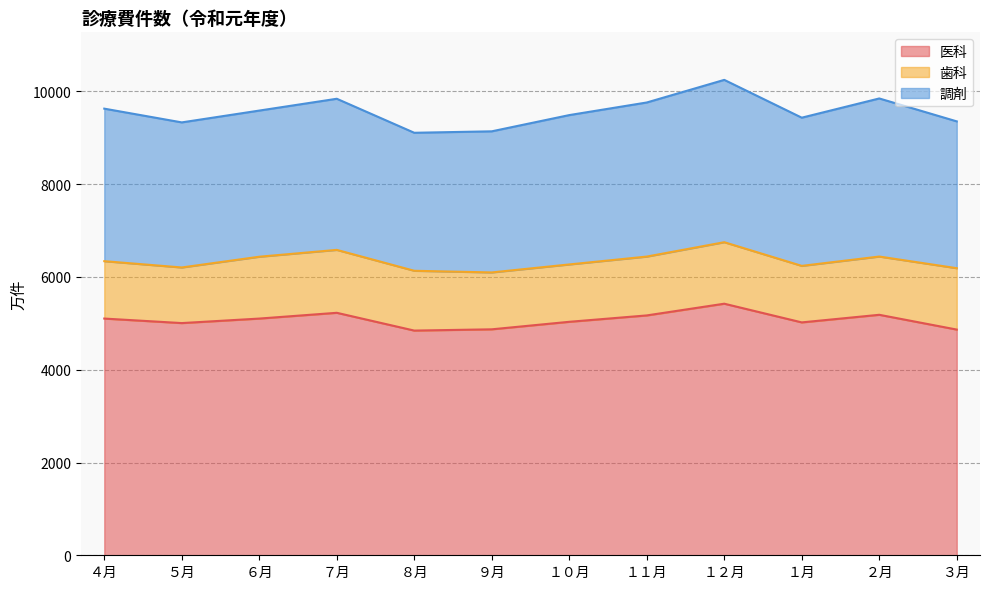

At which label is 医科 closest to 5133?

４月